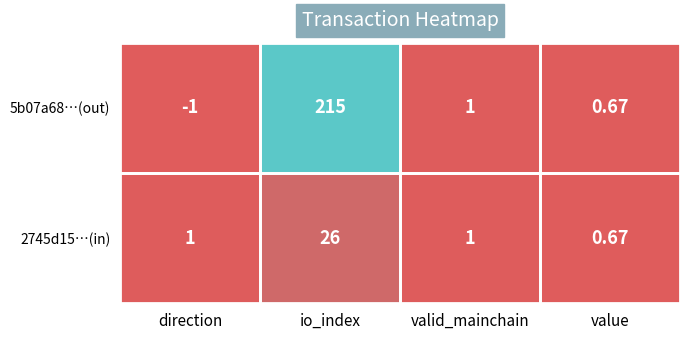

How many values in the 2745d15…(in) series are below 1?

1